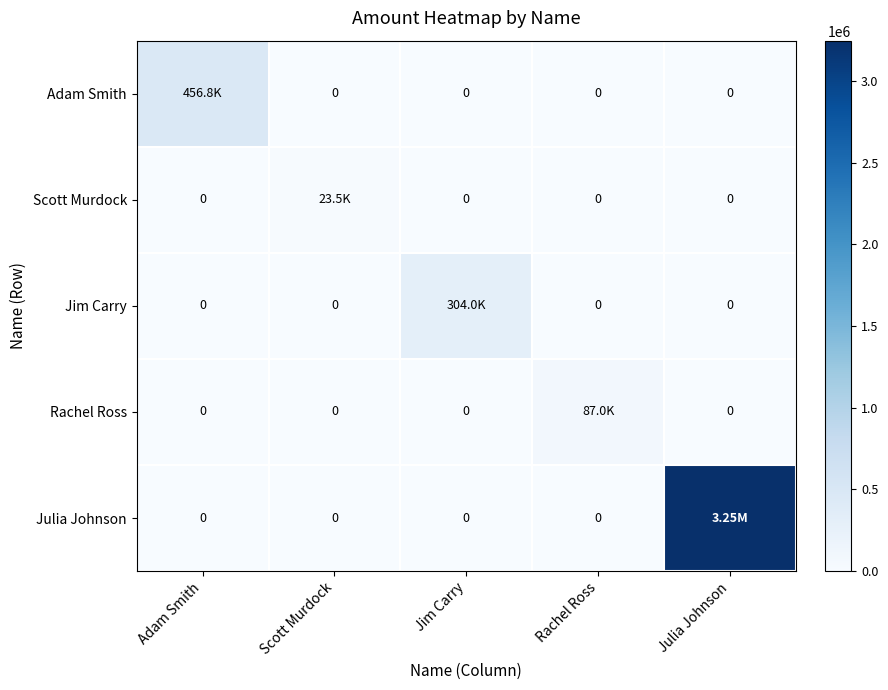

What is the difference between the maximum and second lowest values in the Scott Murdock series?

23456